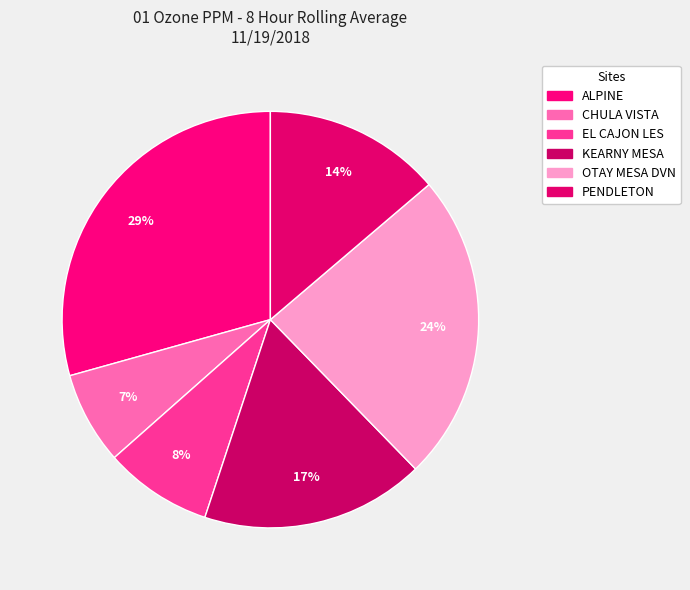

To the nearest percent, what percentage of the pie is OTAY MESA DVN?

24%